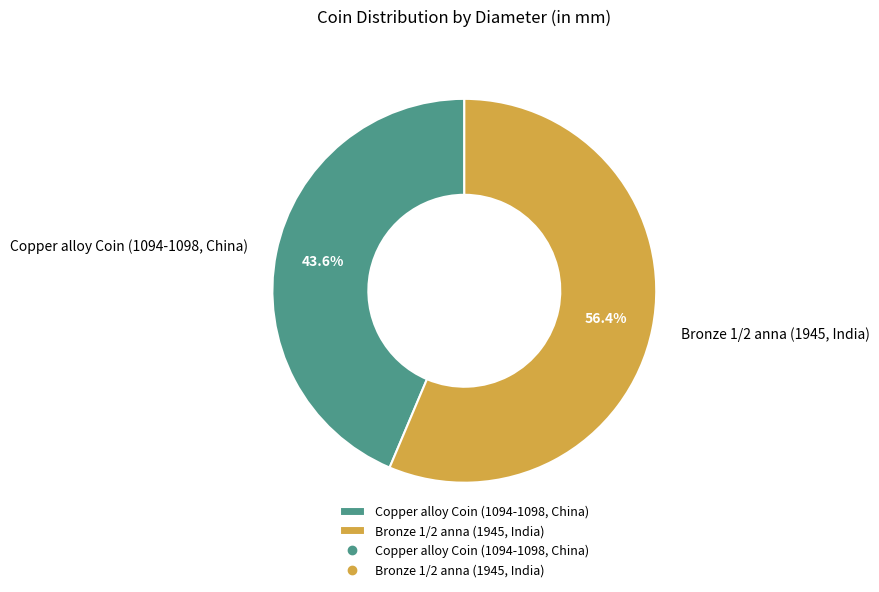

To the nearest percent, what is the difference between the Copper alloy Coin (1094-1098, China) and Bronze 1/2 anna (1945, India) slice percentages?

13%